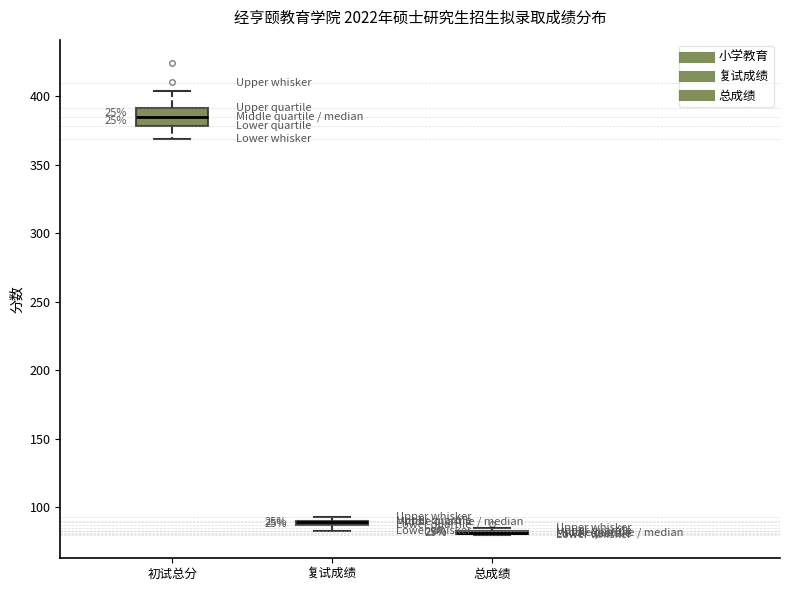

Where is the upper edge of the box for 初试总分 on the y-axis? The values are not printed on the chart, so give them approximately, as read against the axis.

390